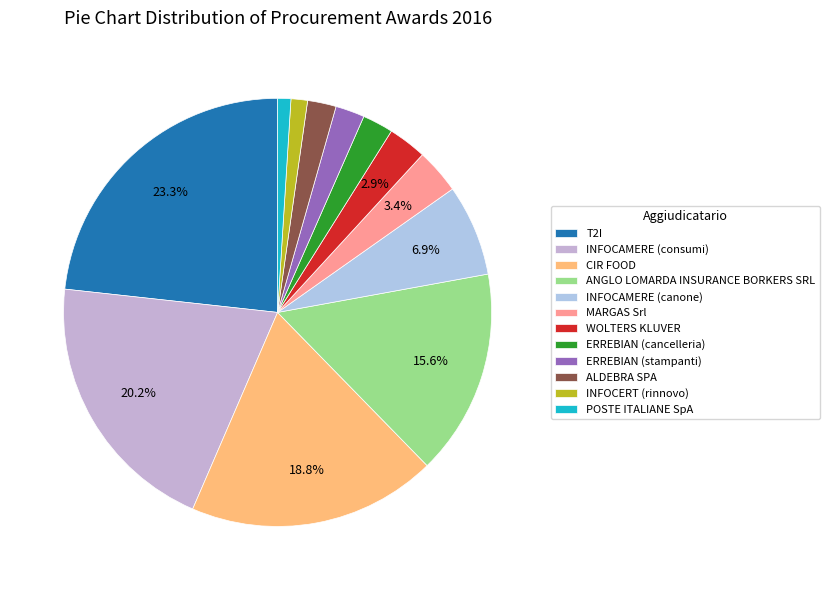

How many slices are in this pie chart?

12